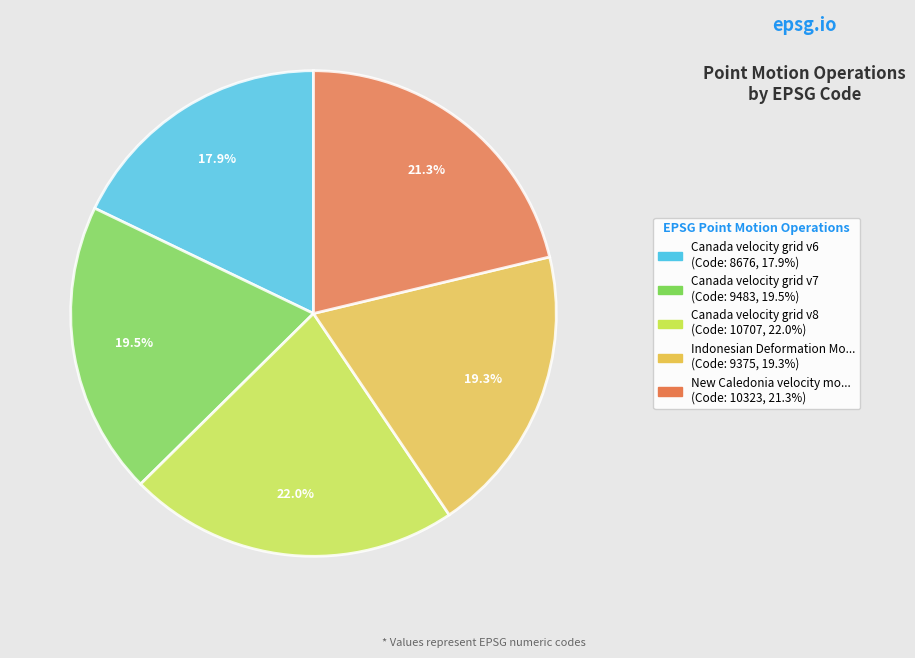

Does any single category account for the majority?

No